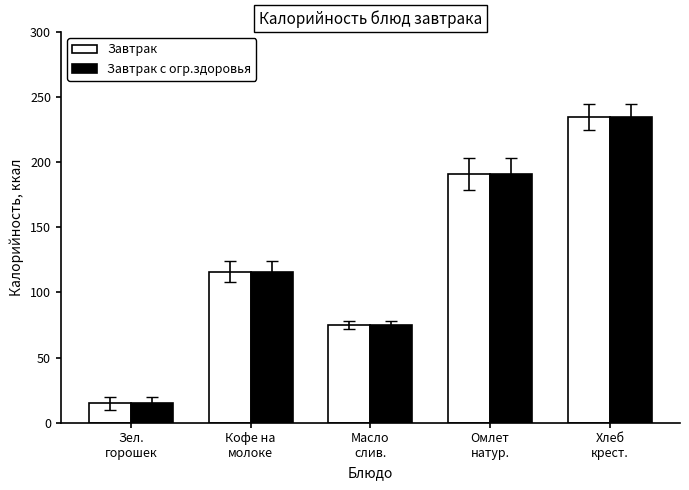

At which category does the chart reach its minimum across all series?

Зел.
горошек